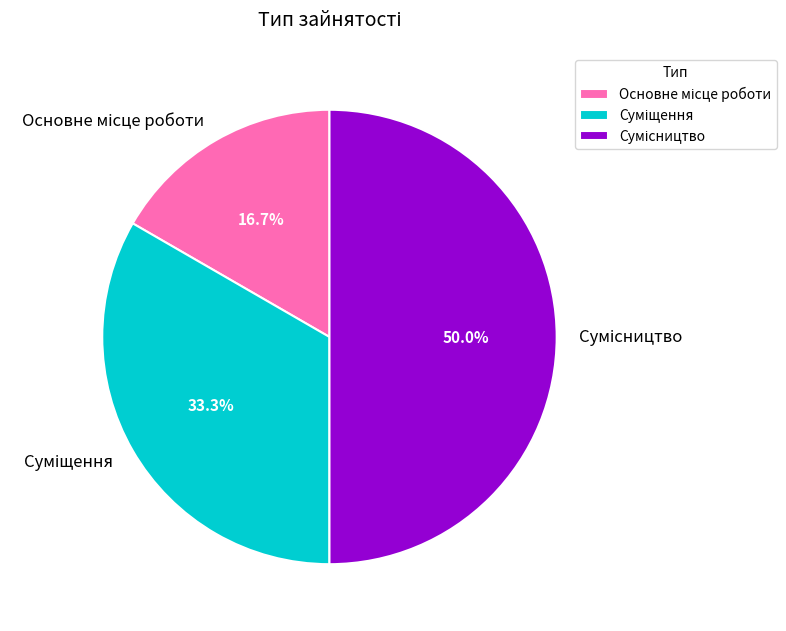

How many slices are in this pie chart?

3